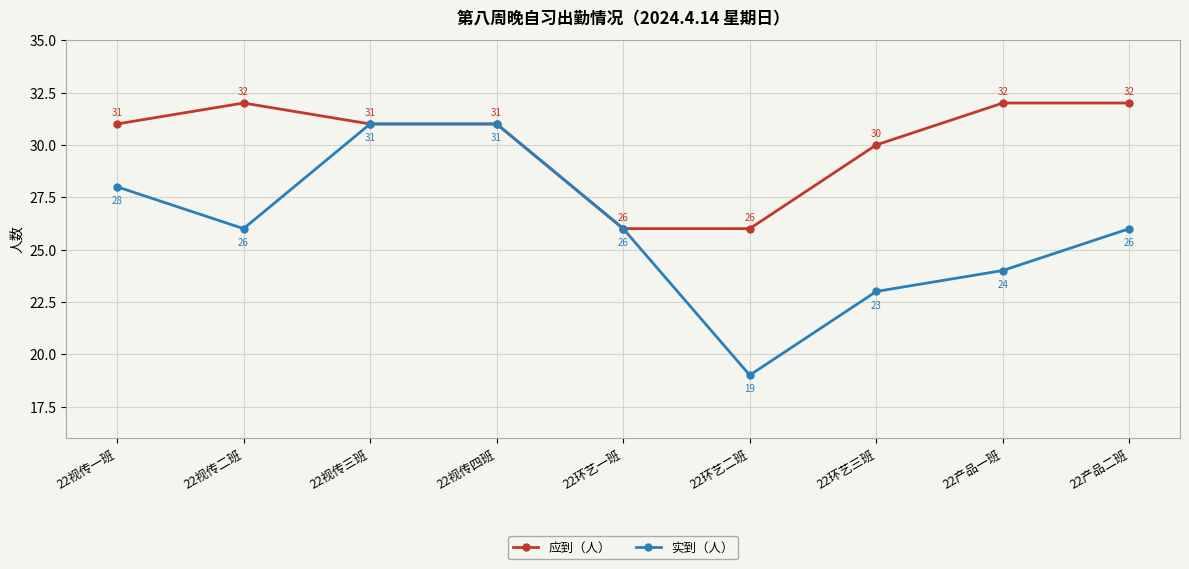

Rank the series by their average value, from highest to lowest.

应到（人）, 实到（人）